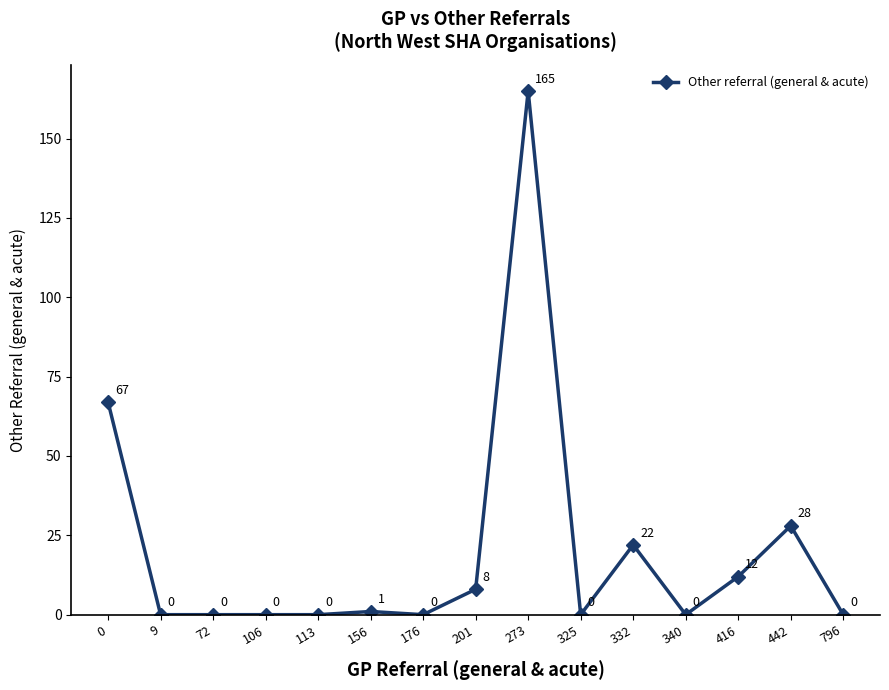

How many data points are above 0?

7